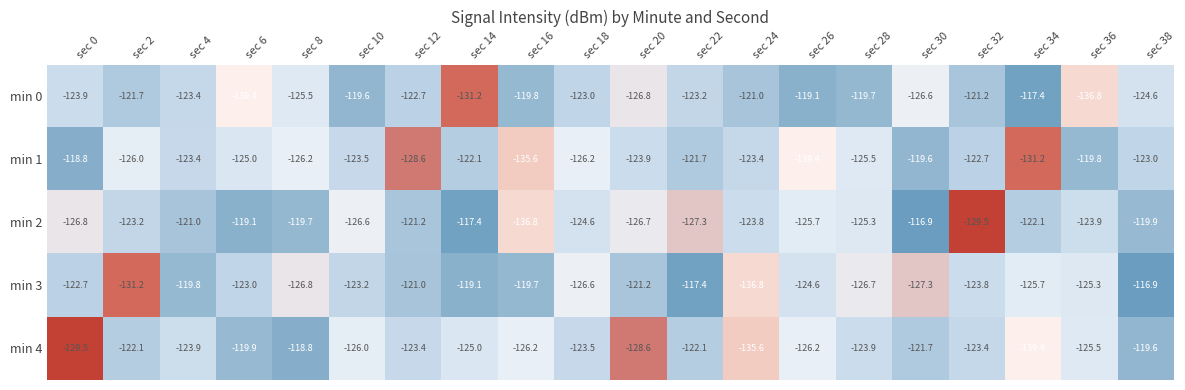

What is the sum of all min 3 values?

-2478.8